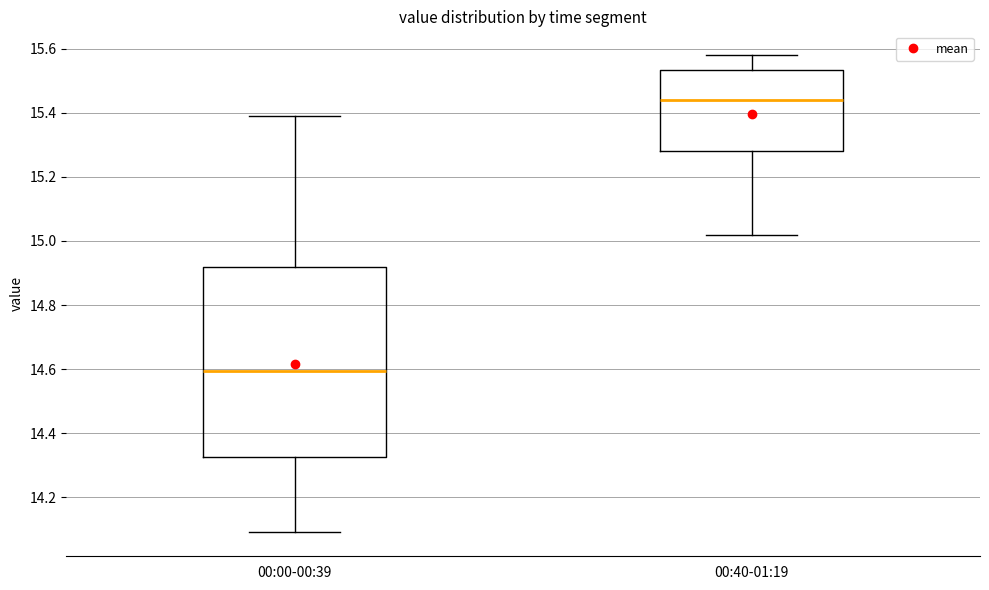

Reading left to right, transcribe this box plot: for each box, give where its median line is, the range the box spans, and where its two whiskers end, as read against the y-axis. The values are not printed on the chart, so give them approximately, as read against the axis.

00:00-00:39: median 14.60, box 14.32 to 14.92, whiskers 14.10 to 15.40
00:40-01:19: median 15.44, box 15.28 to 15.54, whiskers 15.02 to 15.58